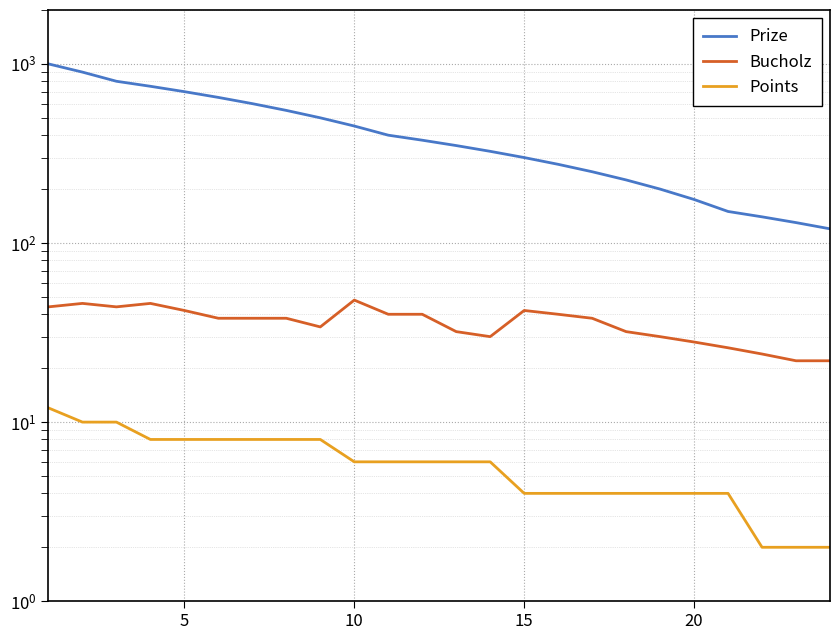

Which series has the largest range (max minus min)?

Prize